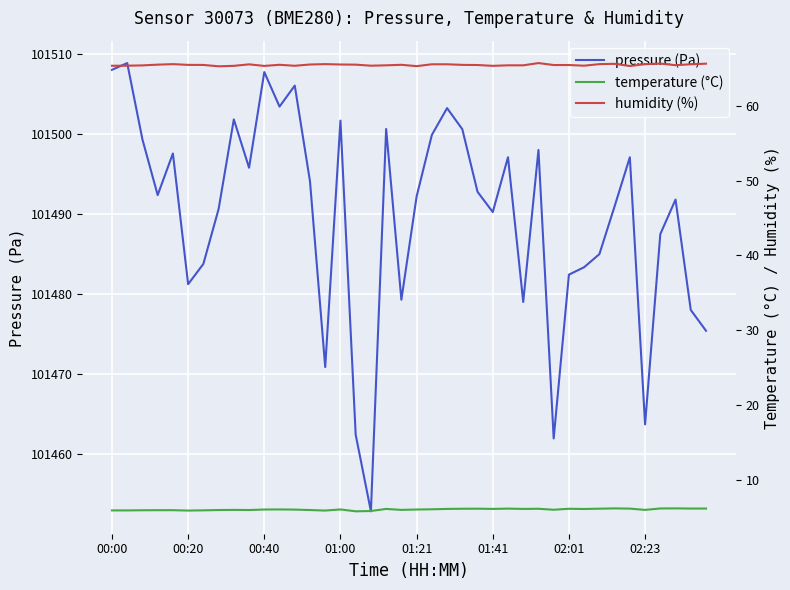

What is the minimum value for pressure (Pa)?

101452.9